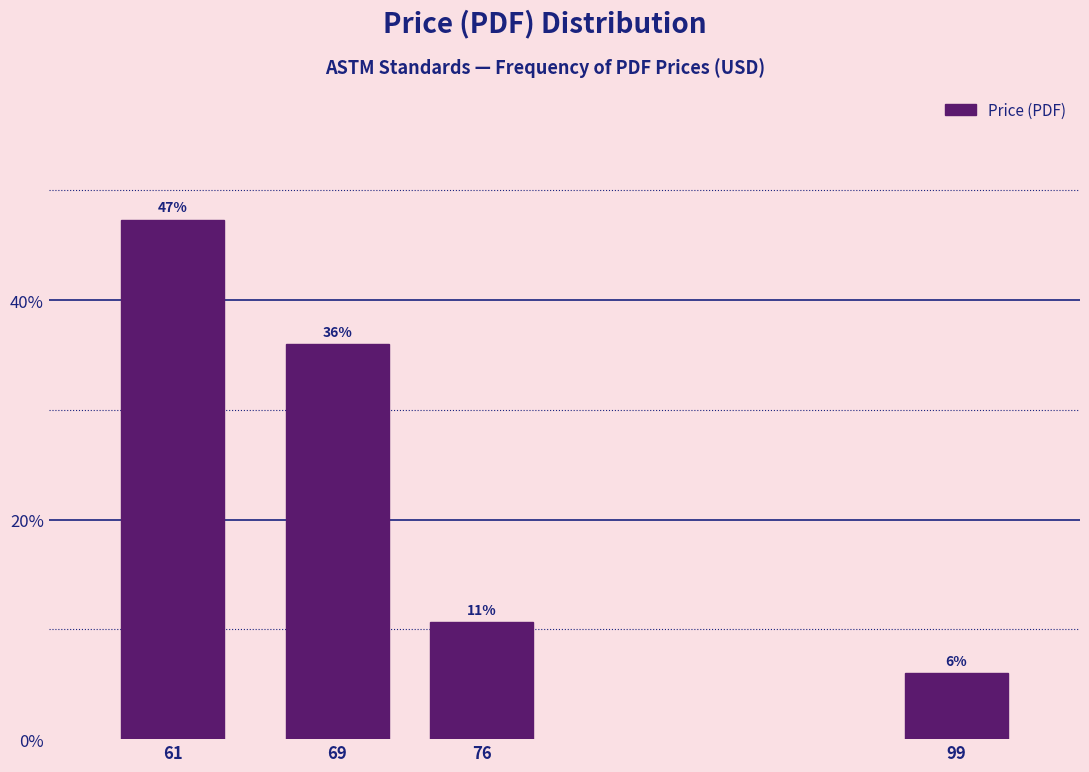

List the labels in order of value, smallest first.

99, 76, 69, 61